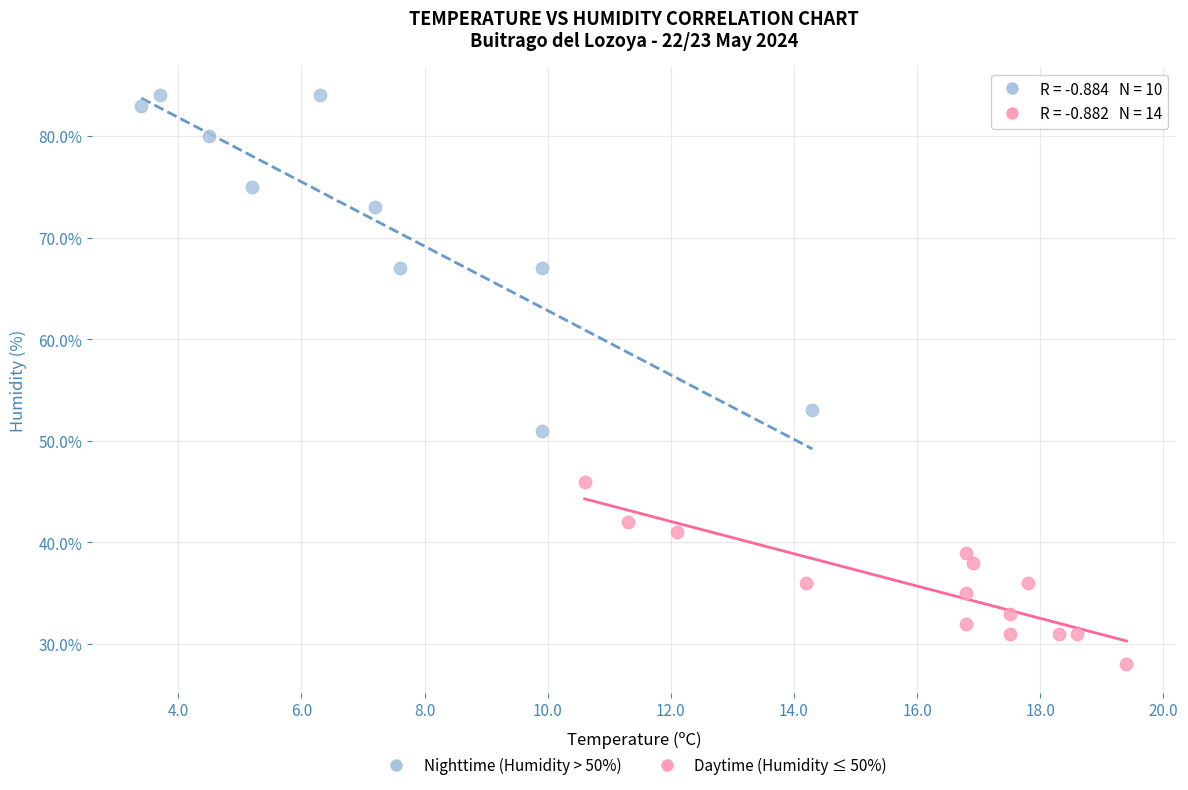

Which series contains the lowest Y value?

Daytime (Humidity ≤ 50%)